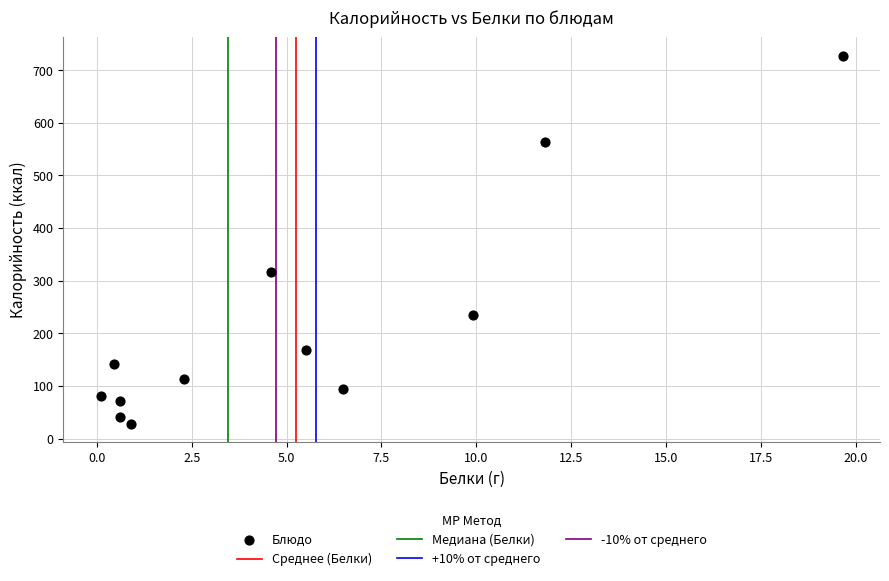

What is the range of X values (max minus min)?

19.6